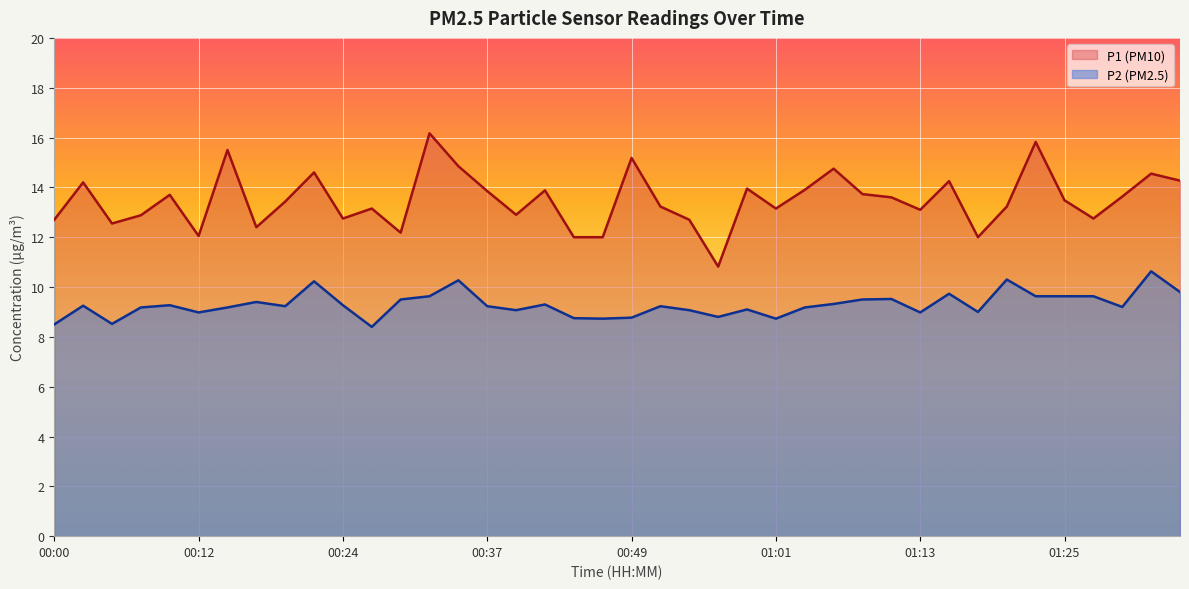

How many data points in P1 are less than 13?

14